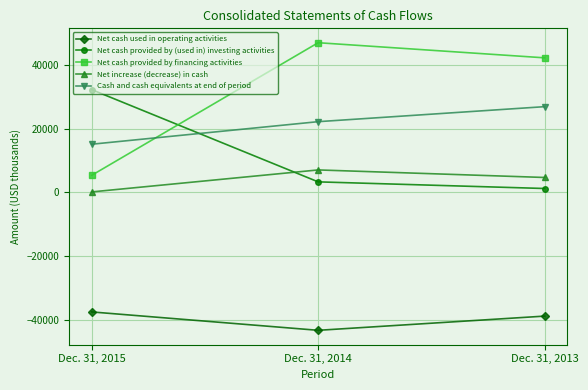

Which series changed the most between Dec. 31, 2015 and Dec. 31, 2014?

Net cash provided by financing activities